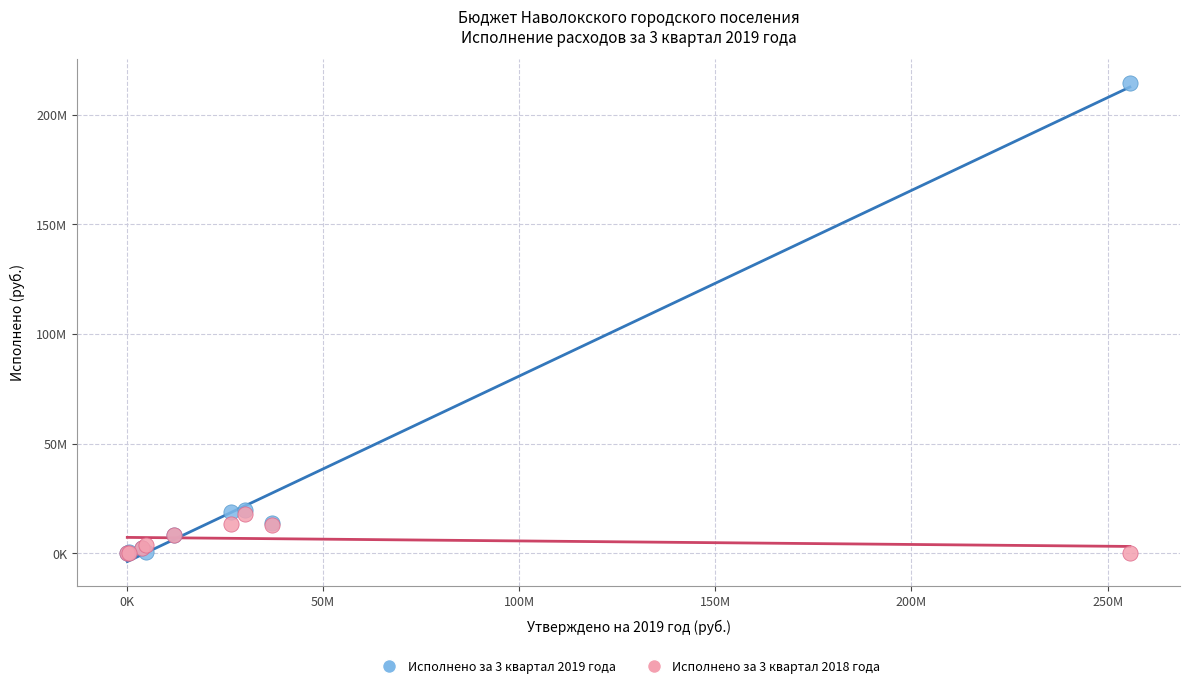

What are all the series names shown in the legend?

Исполнено за 3 квартал 2019 года, Исполнено за 3 квартал 2018 года